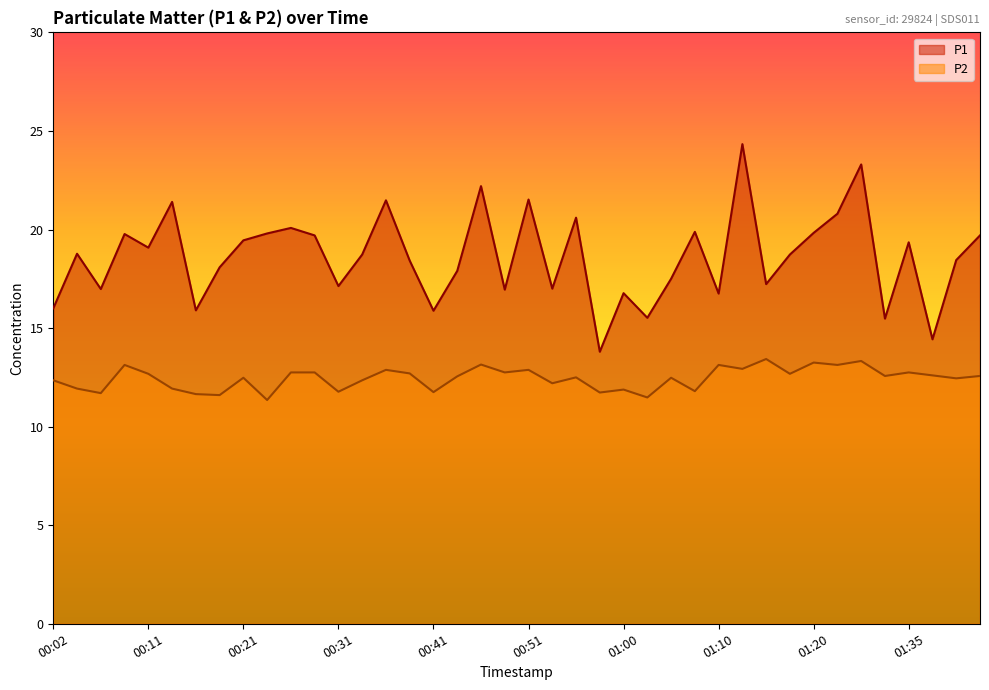

What is the average value of the P2 series?

12.4